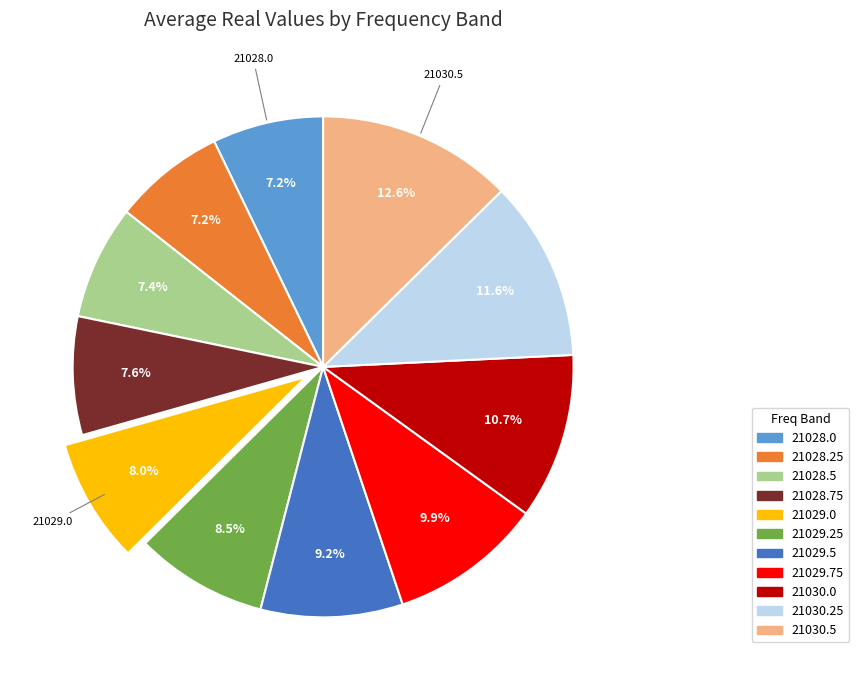

Is it true that 21030.25 is 12% of the pie?

True